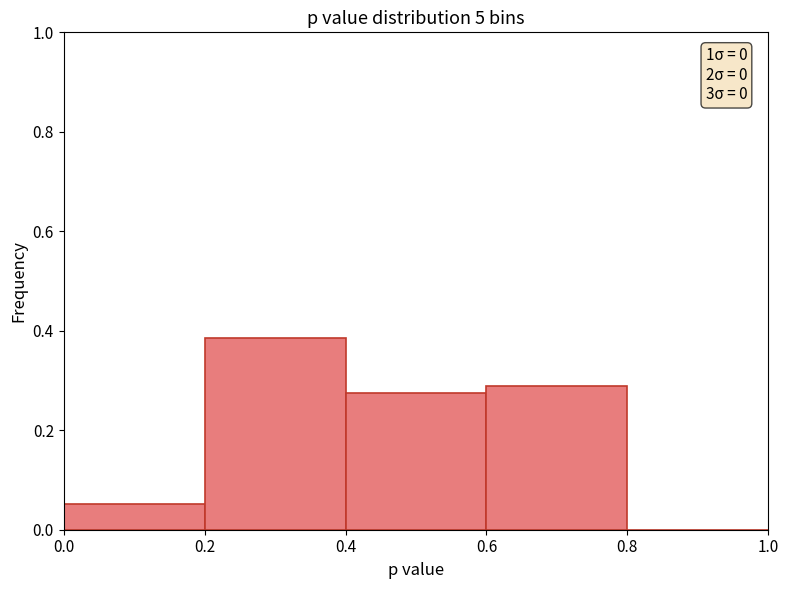

Which range on the x-axis has the tallest bar?

0.2 to 0.4